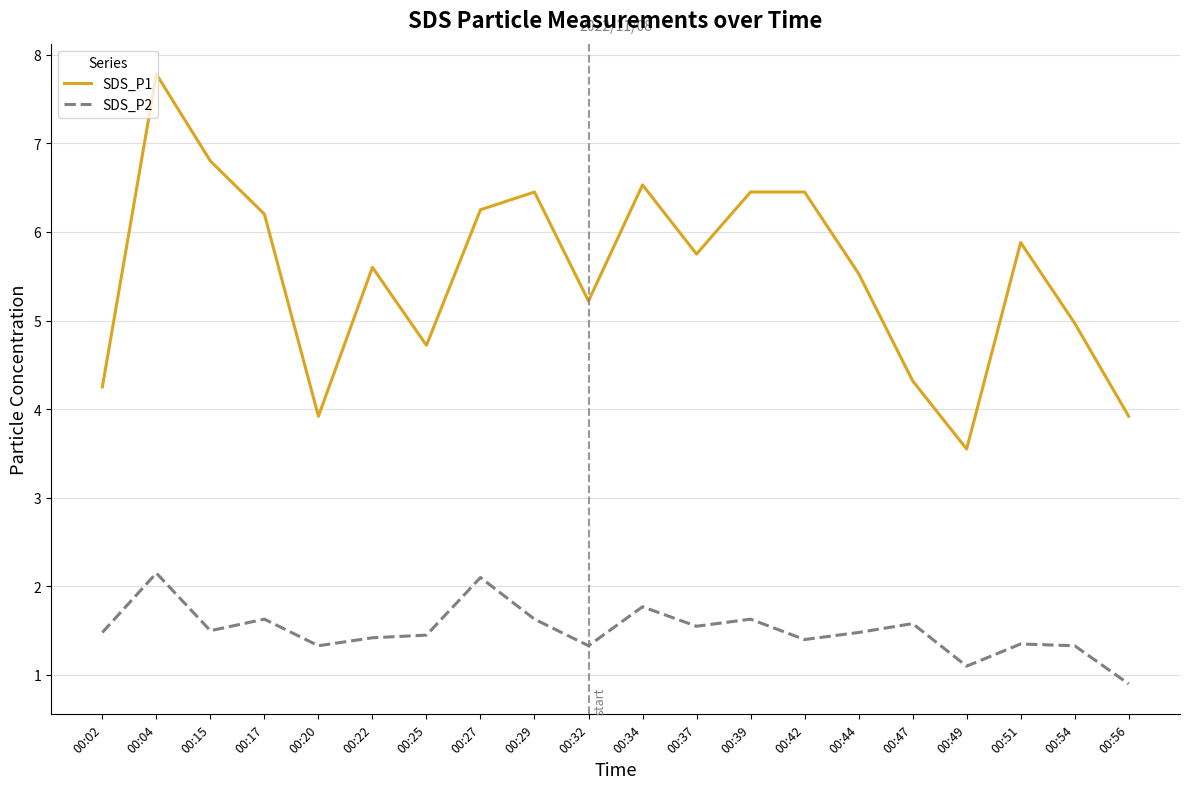

True or false: SDS_P1 and SDS_P2 cross at least once.

False